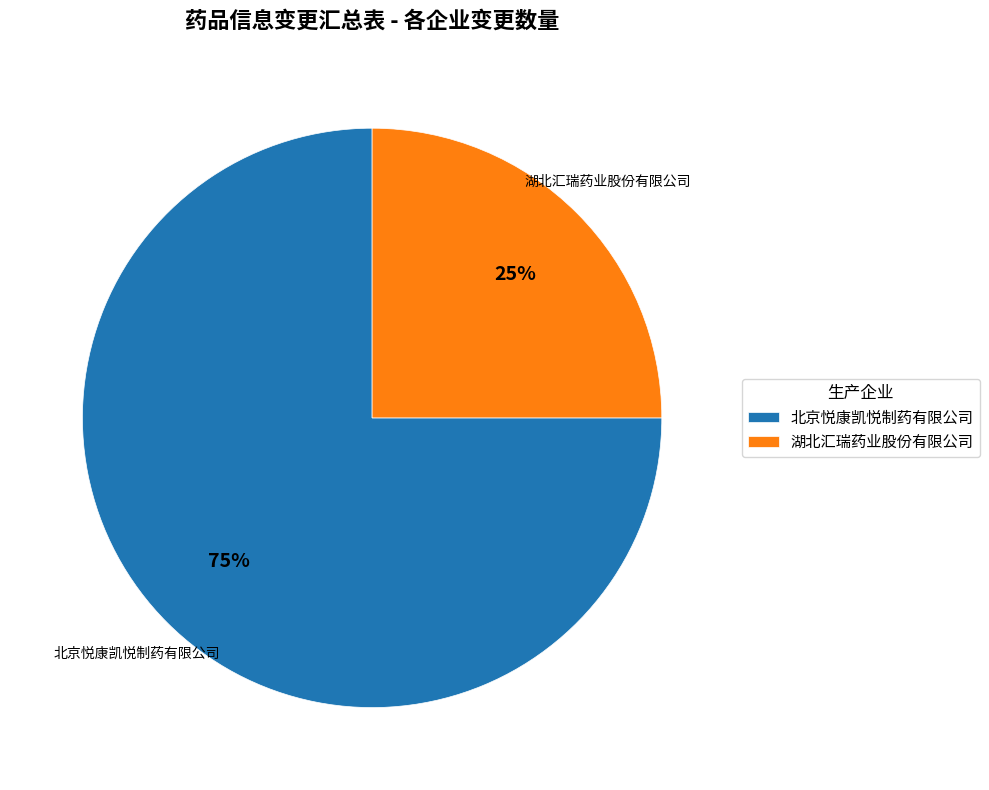

Rank the categories by value from highest to lowest.

北京悦康凯悦制药有限公司, 湖北汇瑞药业股份有限公司